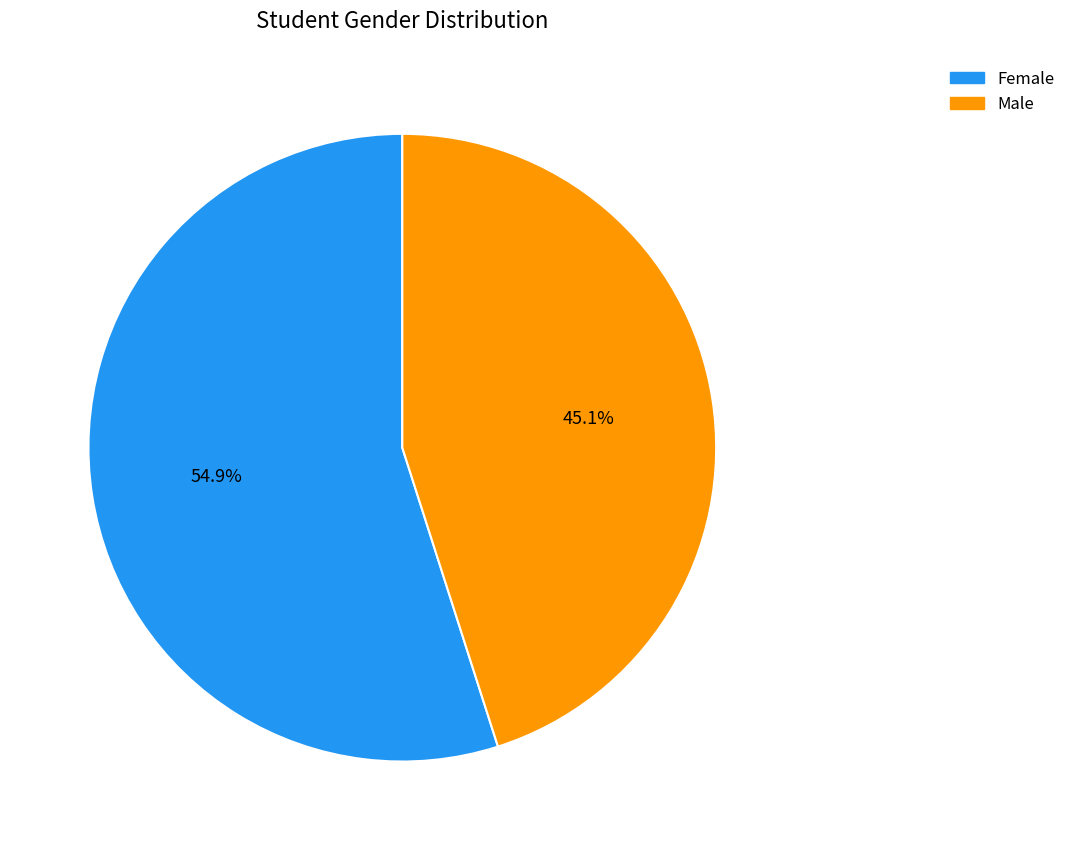

Combined, do Female and Male account for over 50%?

Yes